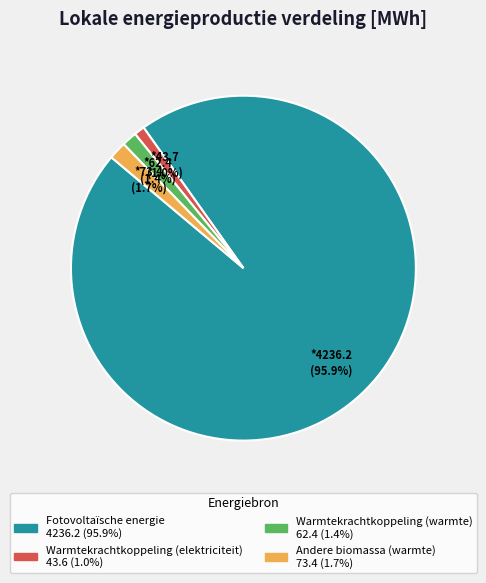

What is the largest slice in the pie chart?

Fotovoltaïsche energie